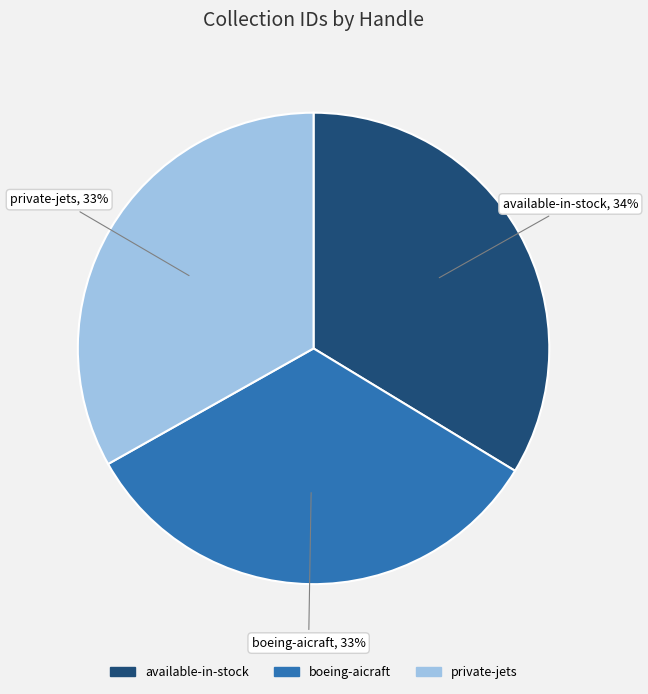

What is the largest slice in the pie chart?

available-in-stock